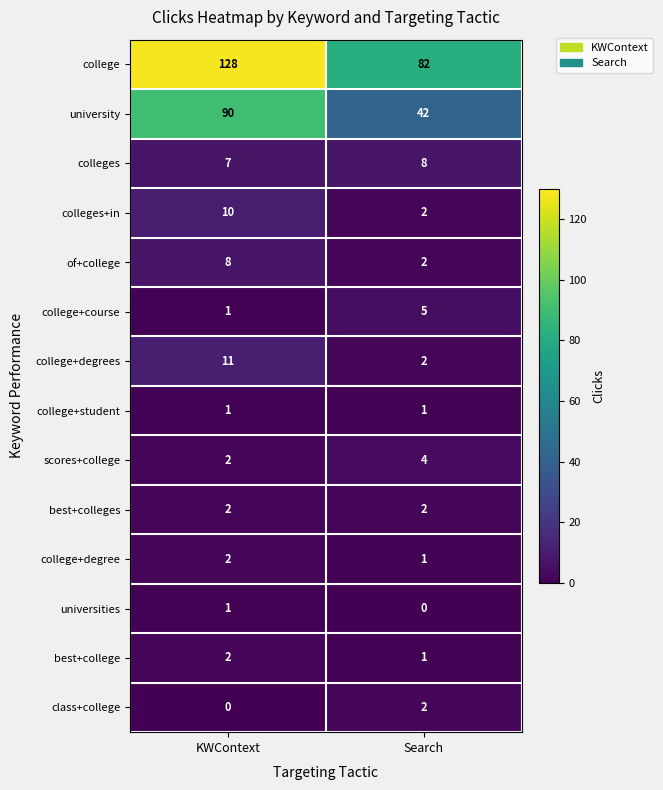

The value of colleges at KWContext is 7. True or false?

True